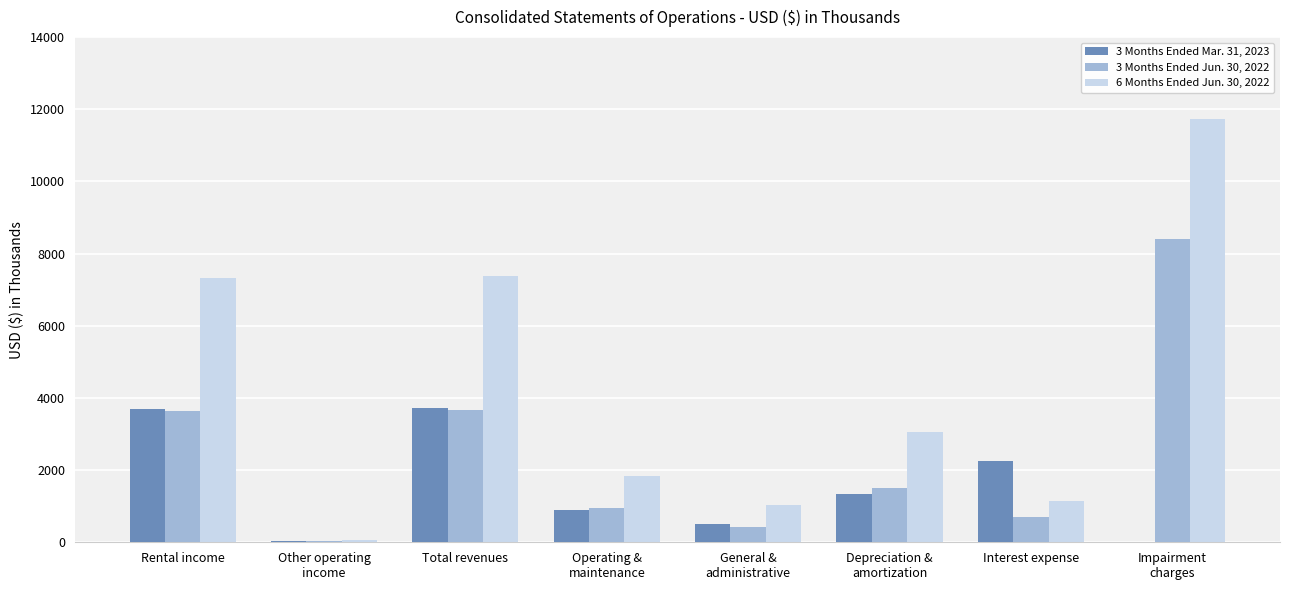

Which series has the largest total across all categories?

6 Months Ended Jun. 30, 2022